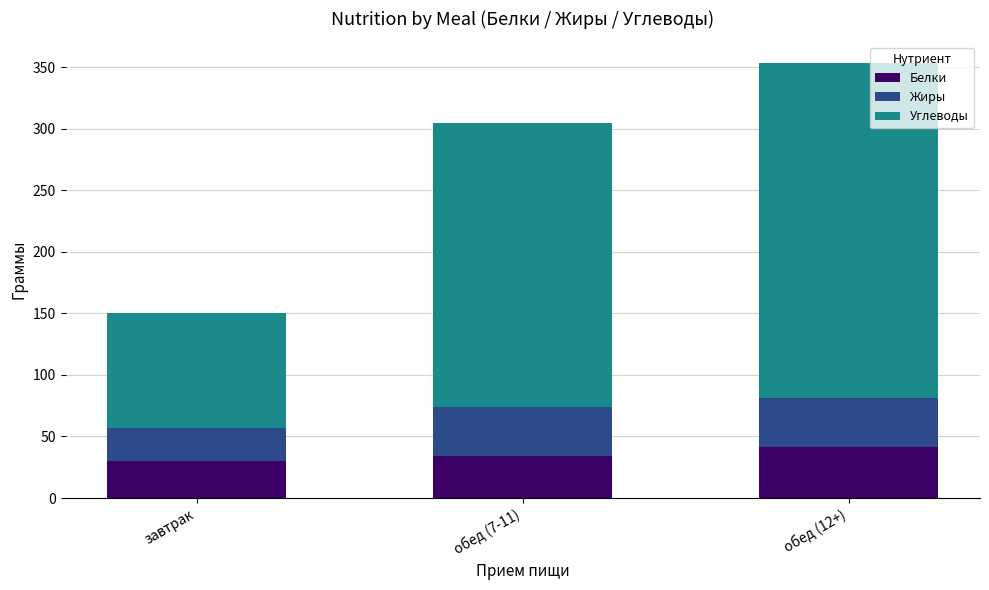

What is the average value of the Белки series?

35.1